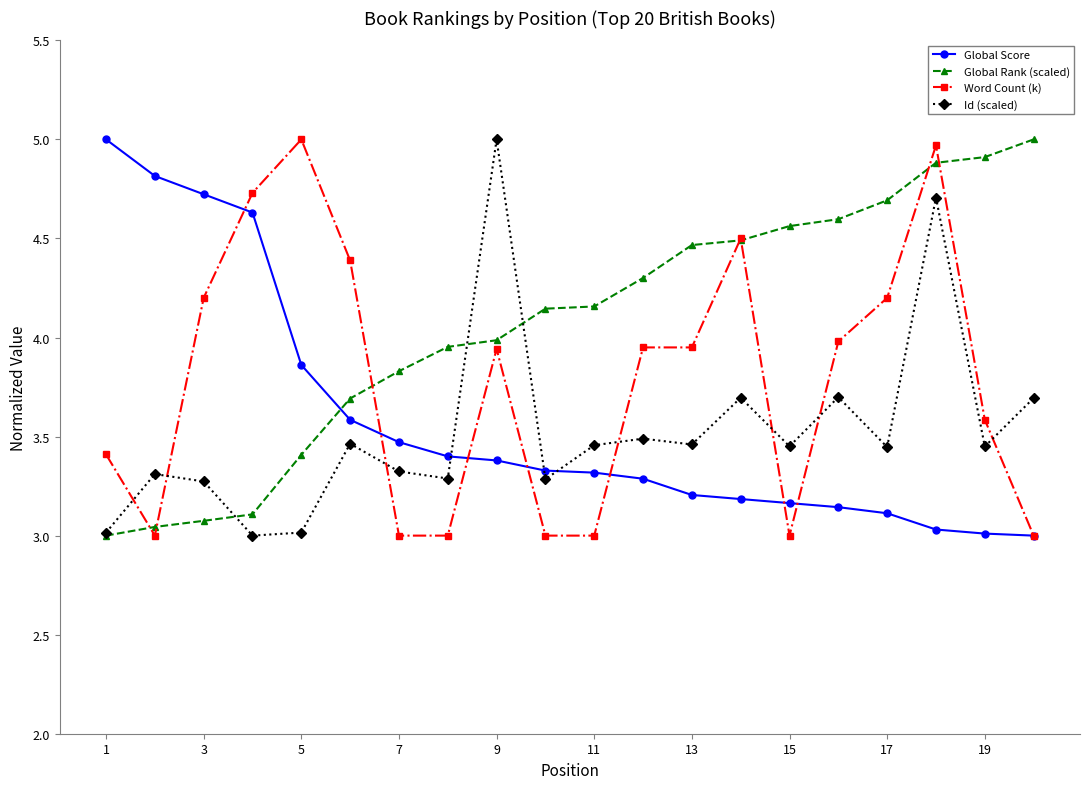

Which series has the largest total across all categories?

Global Rank (scaled)